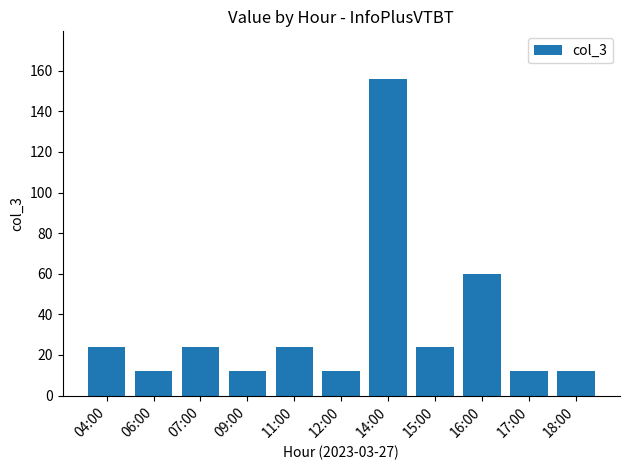

Approximately how many times larger is the value at 14:00 compared to 18:00?

13.0